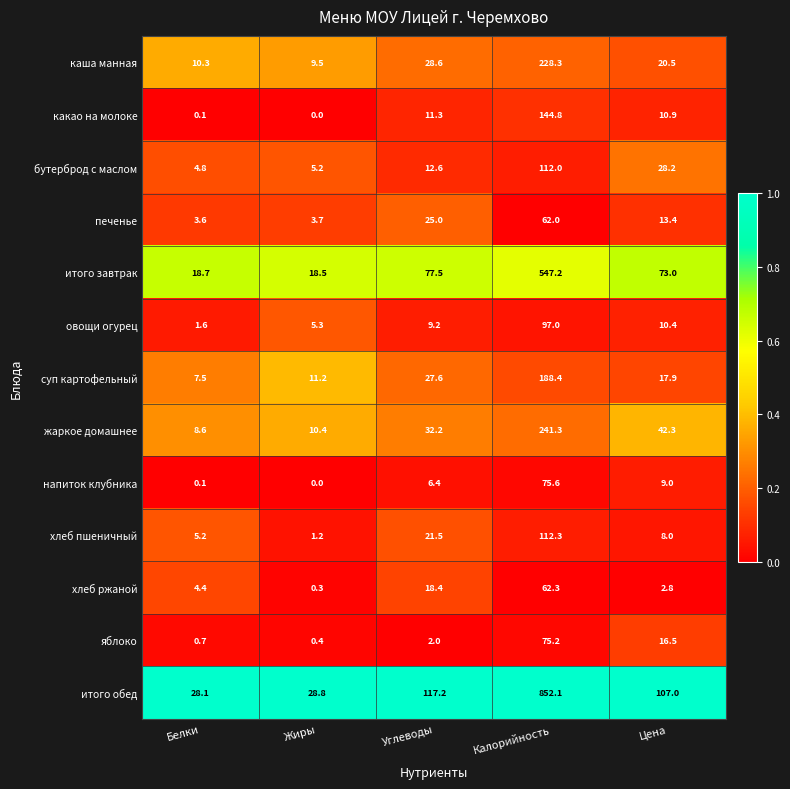

The яблоко series shows 0.4 at Жиры. True or false?

True